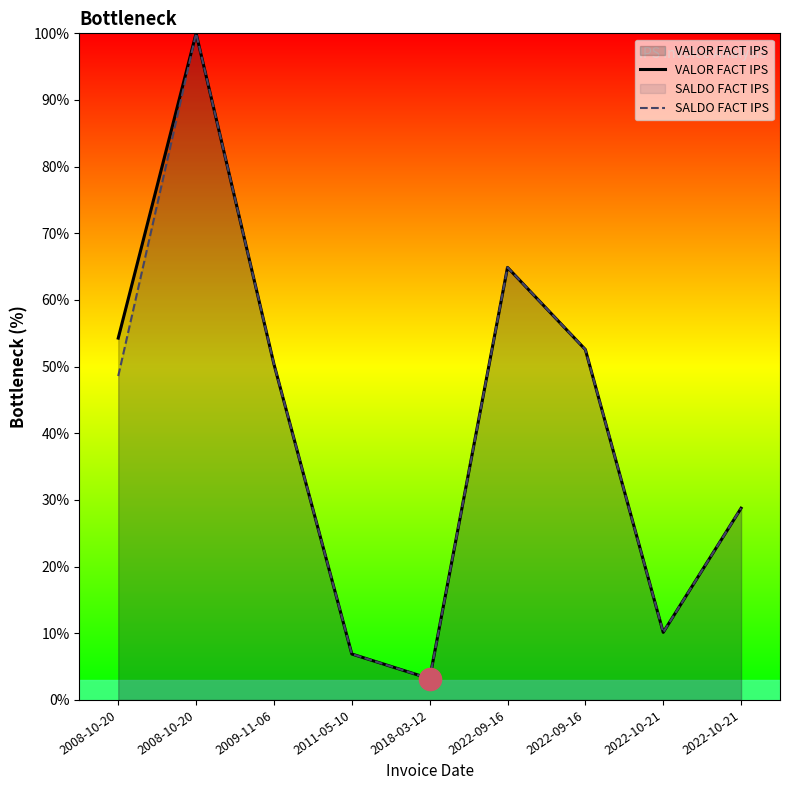

How many interior local valleys does the VALOR FACT IPS series have?

2